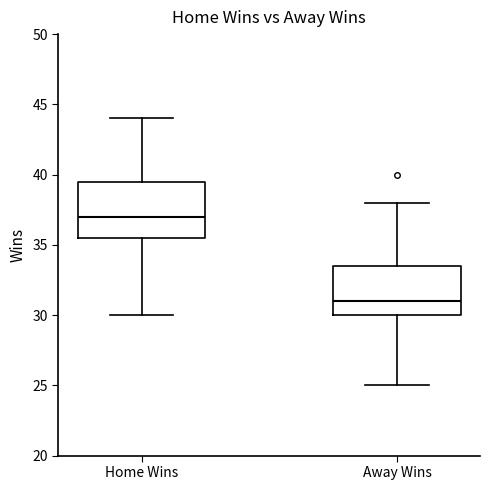

Which box's median line is the lowest?

Away Wins